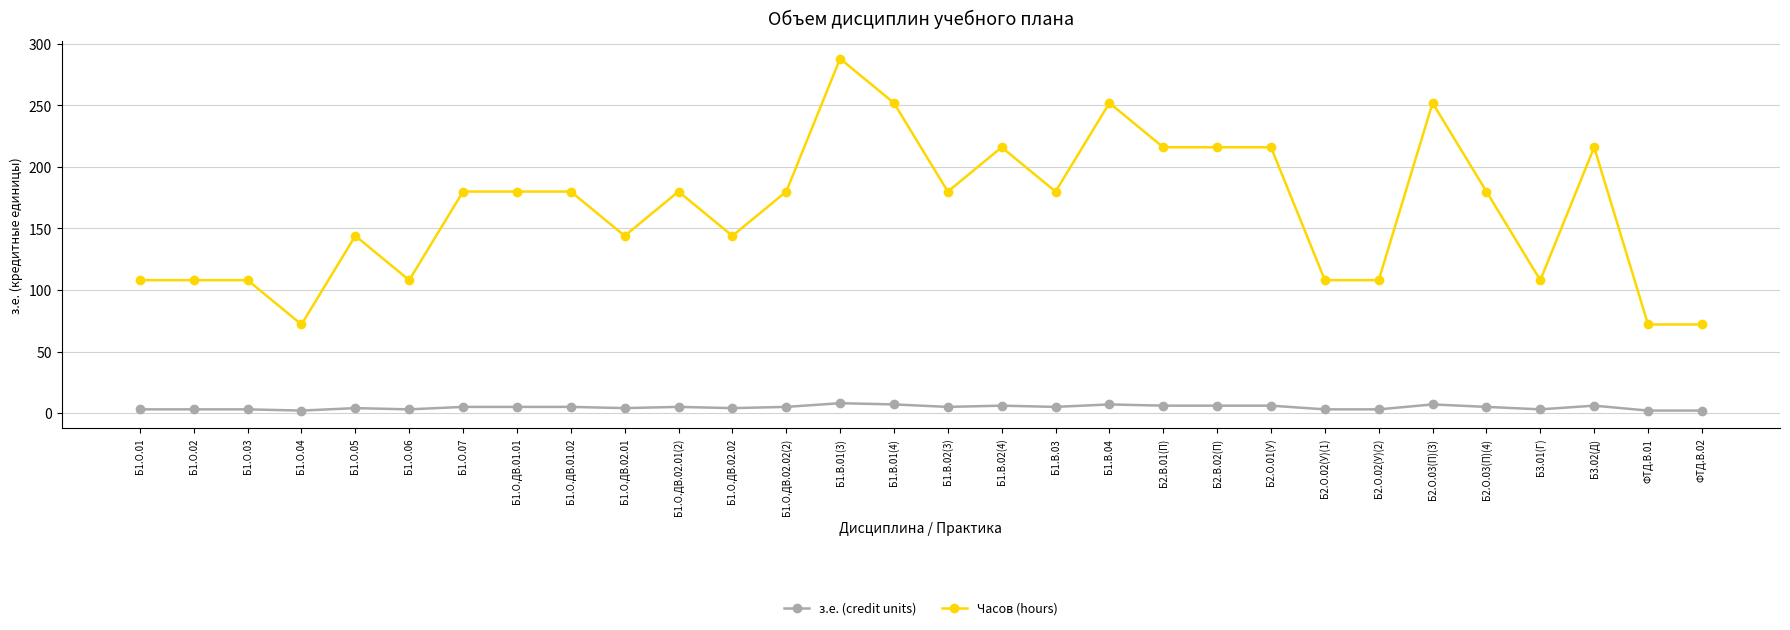

True or false: з.е. (credit units) and Часов (hours) cross at least once.

False